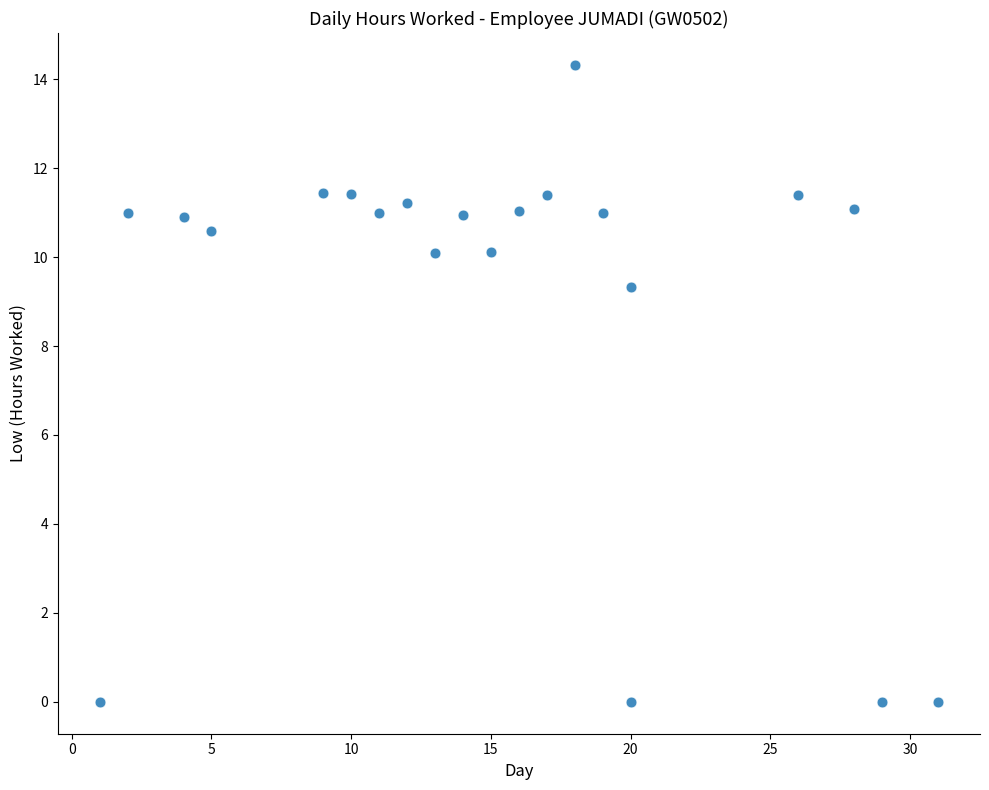

What is the range of Y values (max minus min)?

14.3